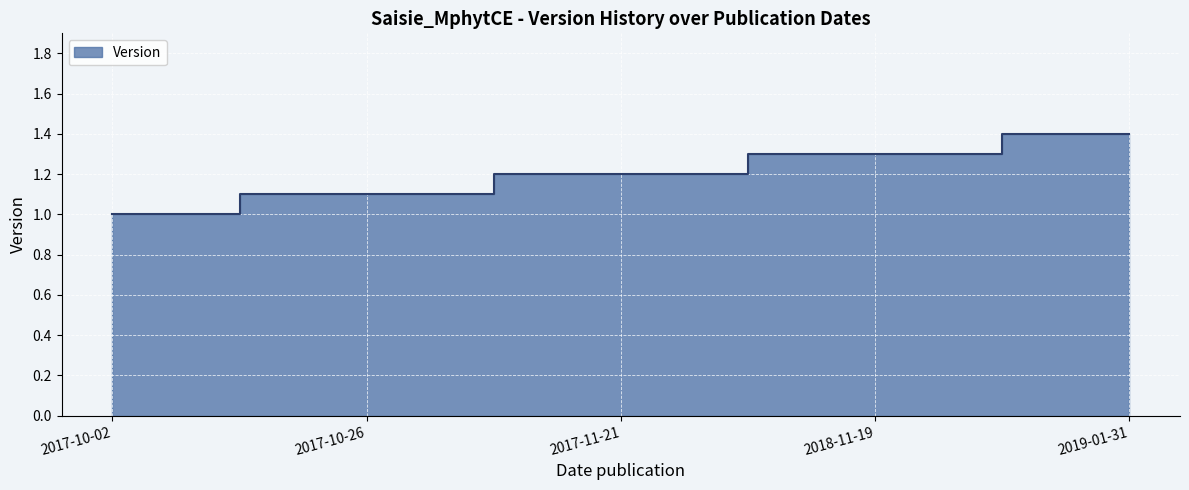

What position from the right is 2017-10-26?

4